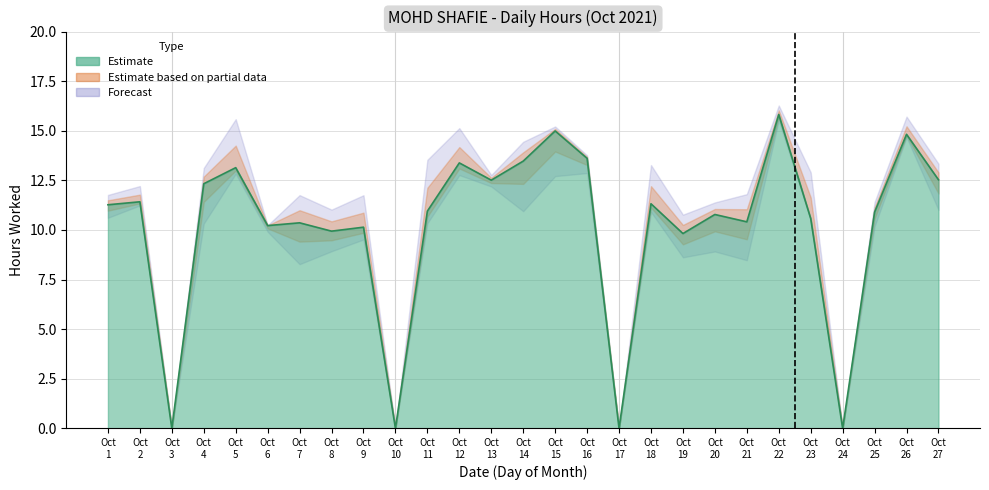

What is the ratio of the value at Oct 9 to the value at Oct 11?

0.9